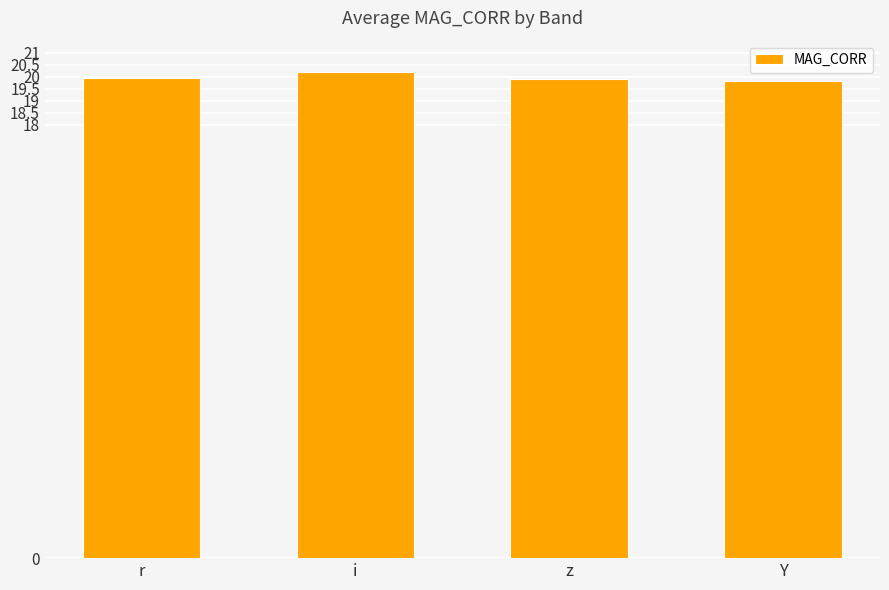

True or false: the data shows 19.9 at r.

True